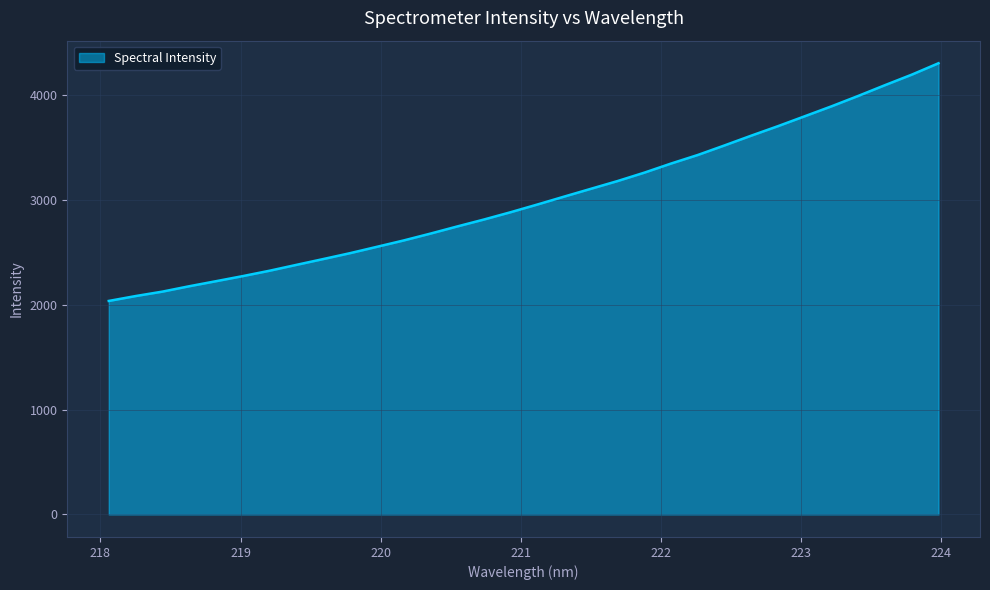

Does the chart have visible grid lines?

Yes